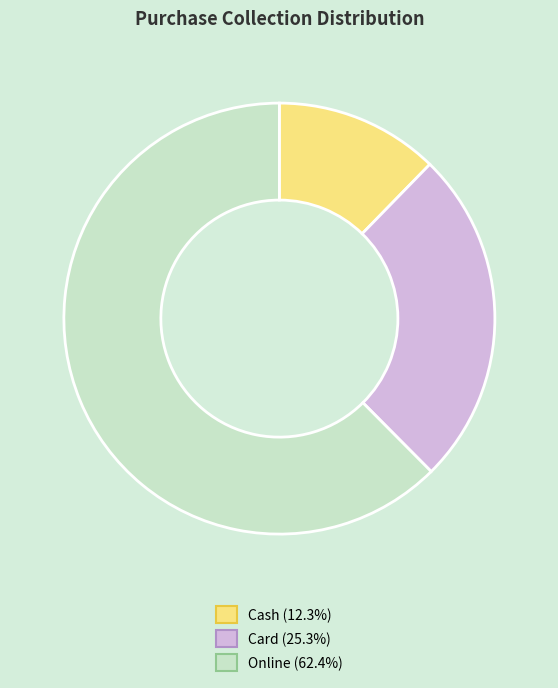

Which slice is the smallest?

Cash